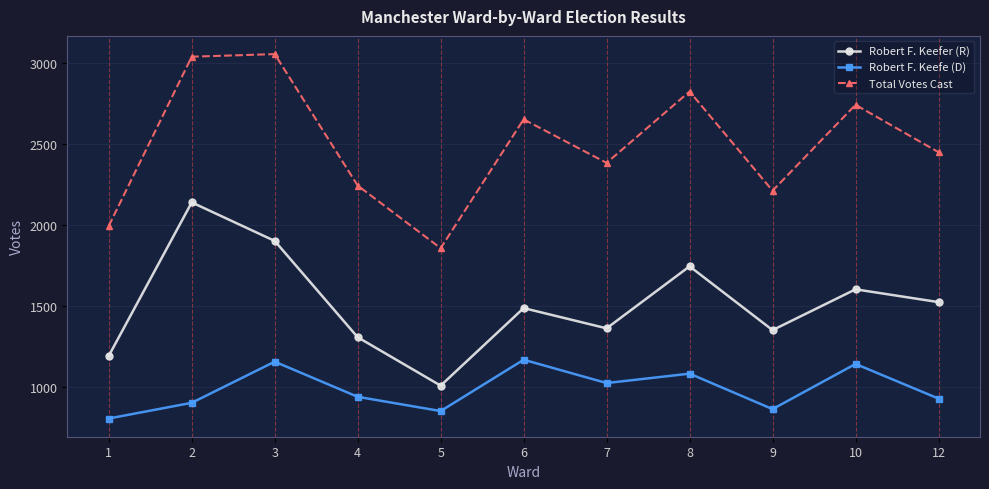

What value does the Total Votes Cast series have at 7?

2382